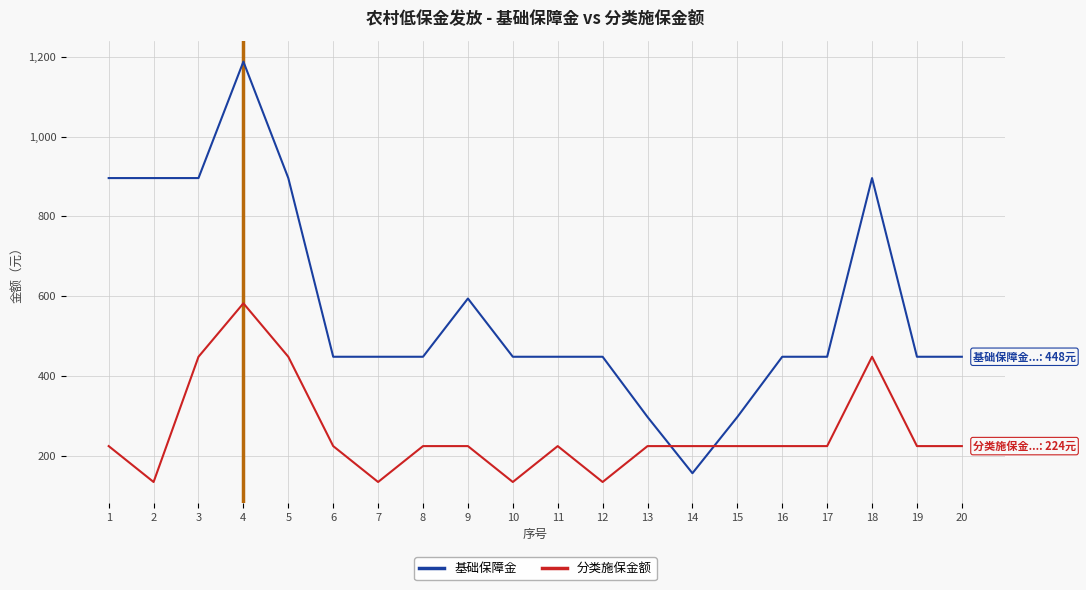

What is the approximate value of 分类施保金额 at 20, to the nearest 10?

220